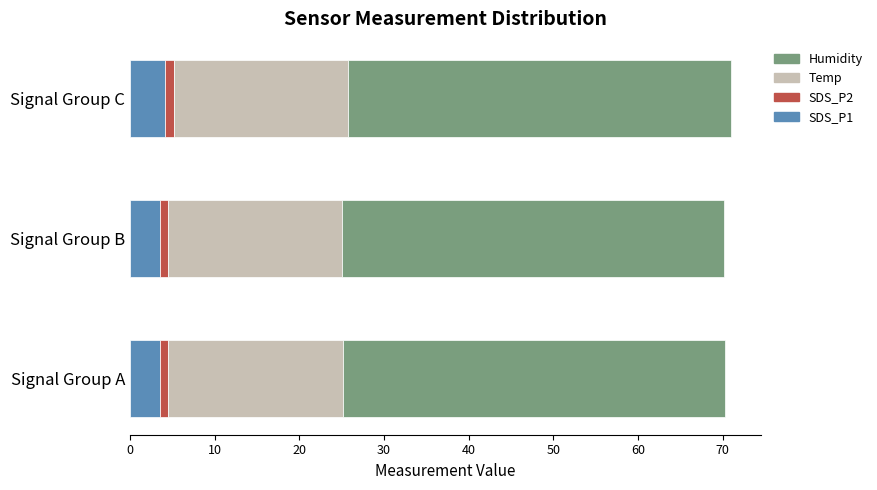

What is the highest value of the SDS_P1 series?

4.2